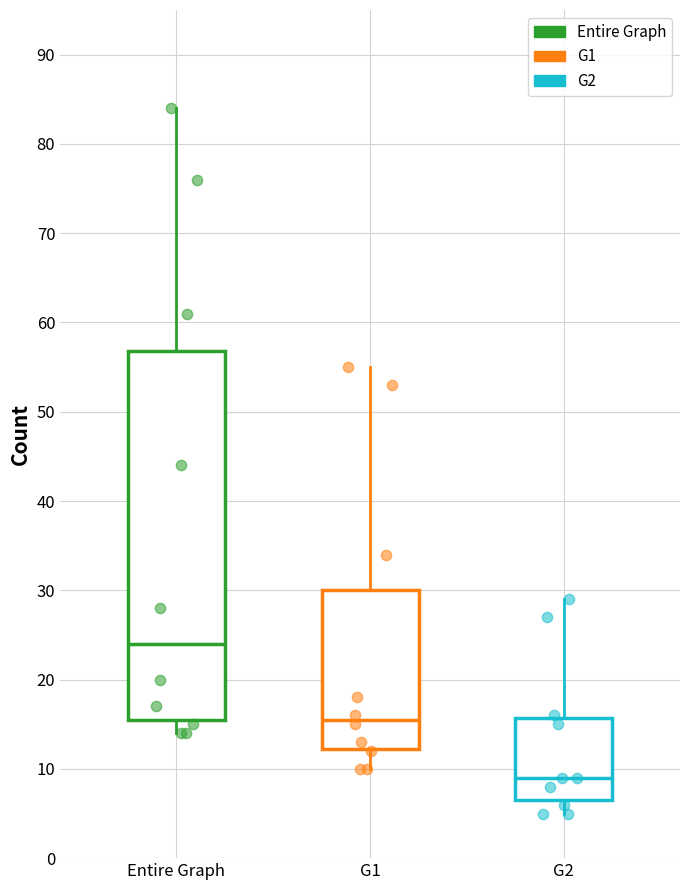

Reading left to right, read every box against the y-axis: the position of its median line, the range the box covers, and the ends of its whiskers. The values are not printed on the chart, so give them approximately, as read against the axis.

Entire Graph: median 24, box 16 to 57, whiskers 14 to 84
G1: median 16, box 12 to 30, whiskers 10 to 55
G2: median 9, box 7 to 16, whiskers 5 to 29